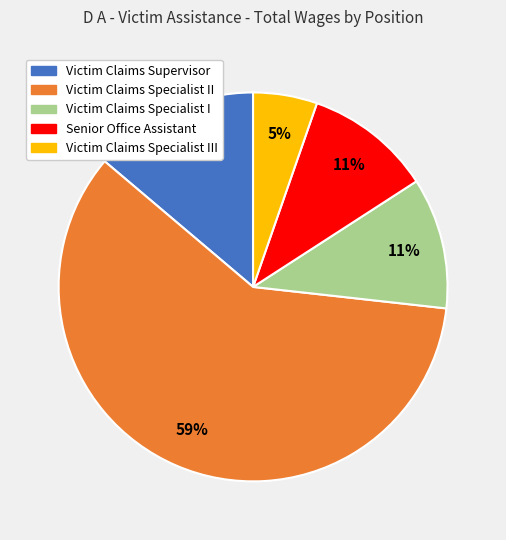

To the nearest percent, what is the difference between the largest and smallest slice percentages?

54%